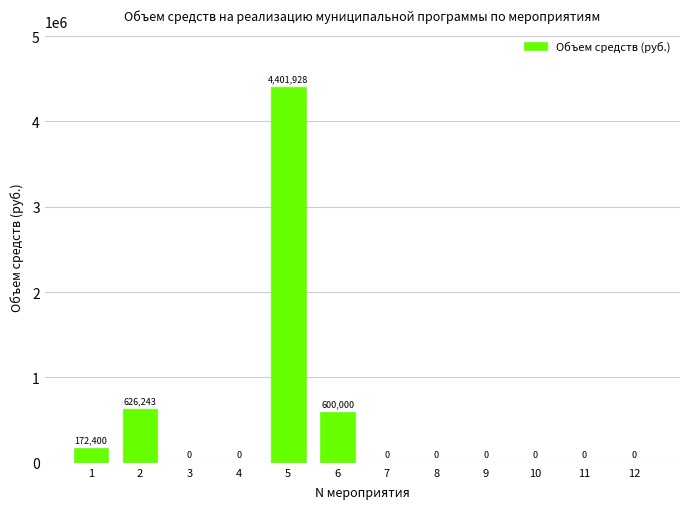

What is the approximate value at 6?

600000.0